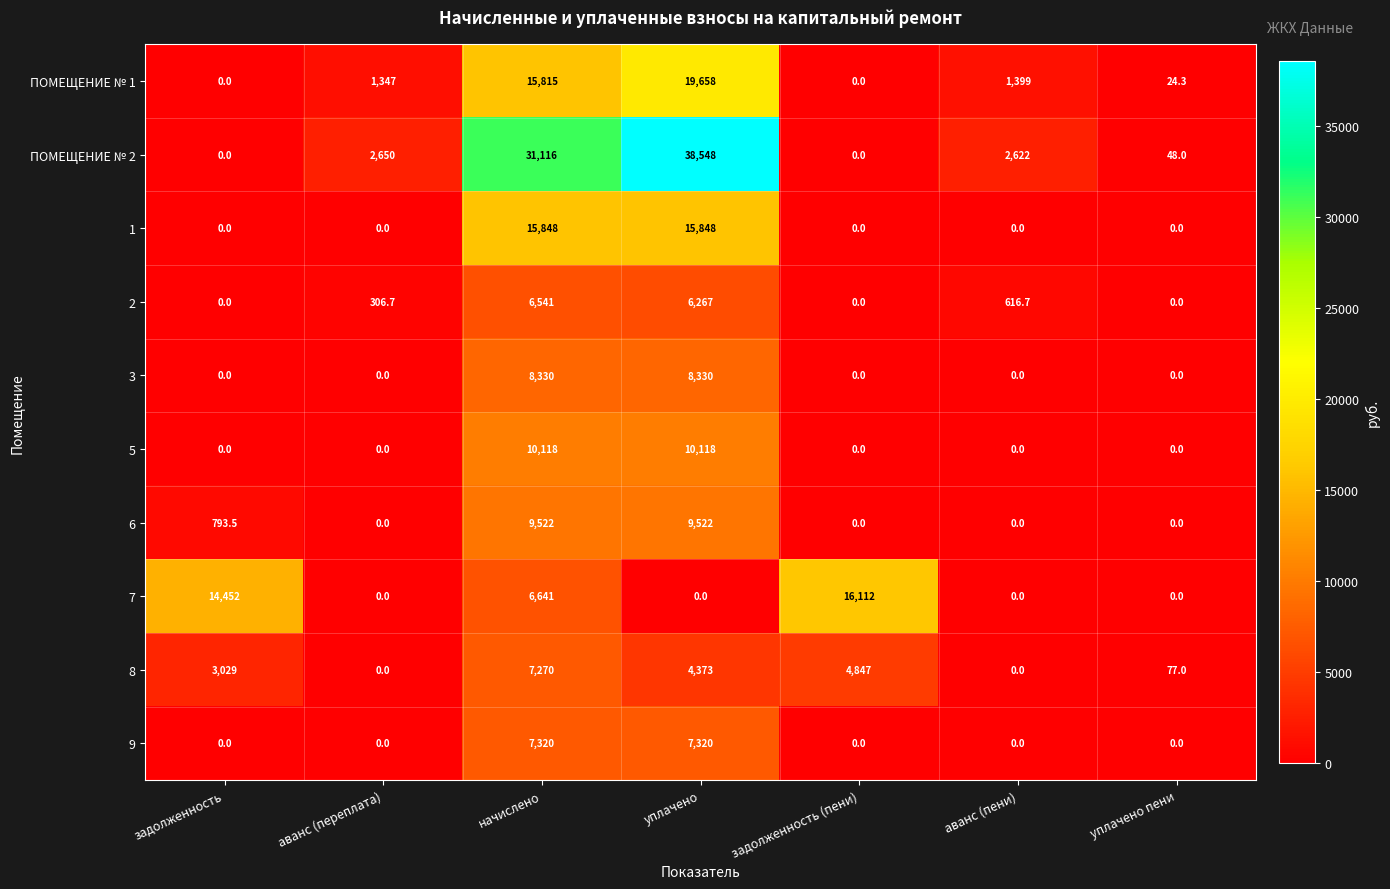

Is it true that 2 equals 6267.0 at уплачено?

True